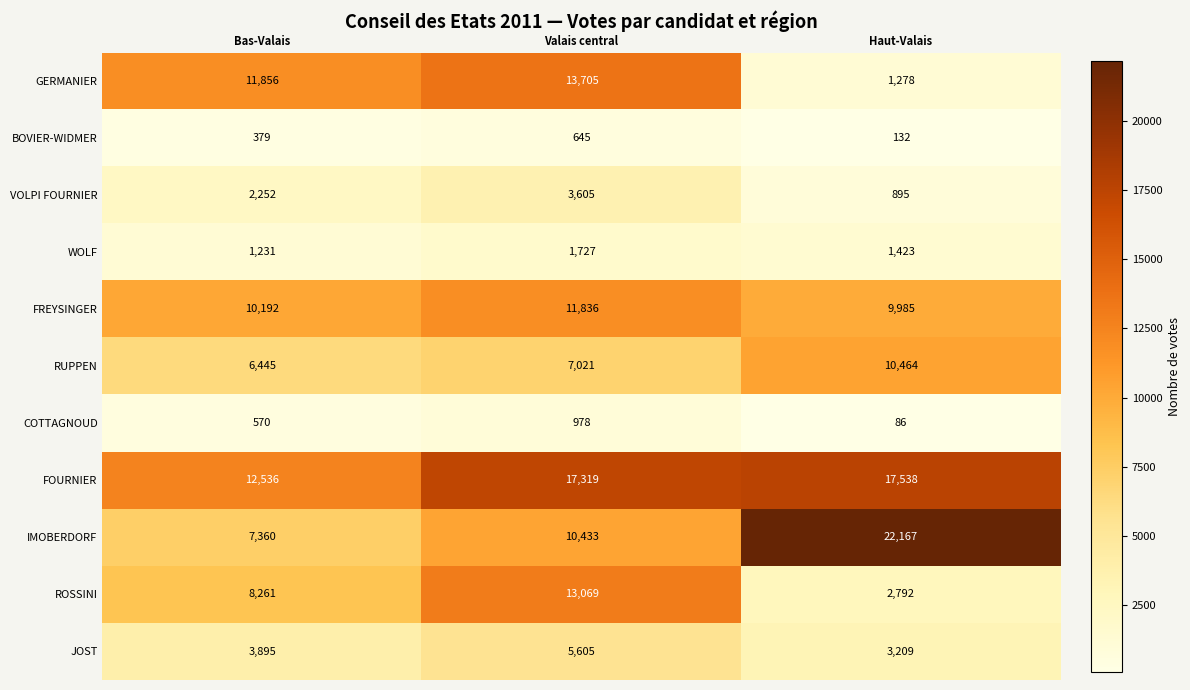

What is the difference between the highest and lowest values at Bas-Valais?

12157